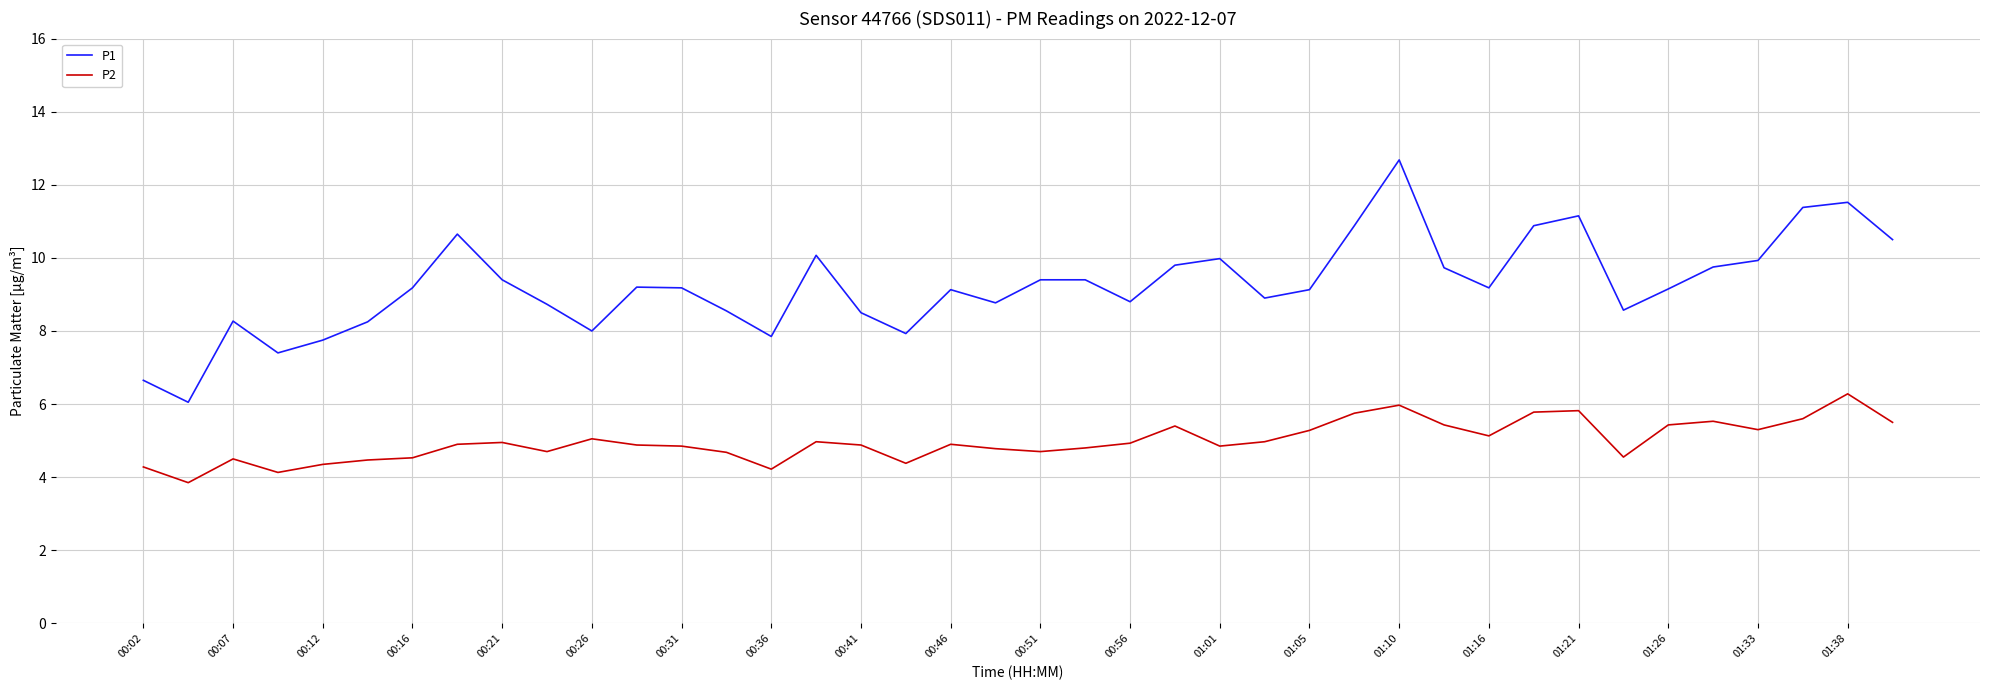

True or false: P1 and P2 cross at least once.

False